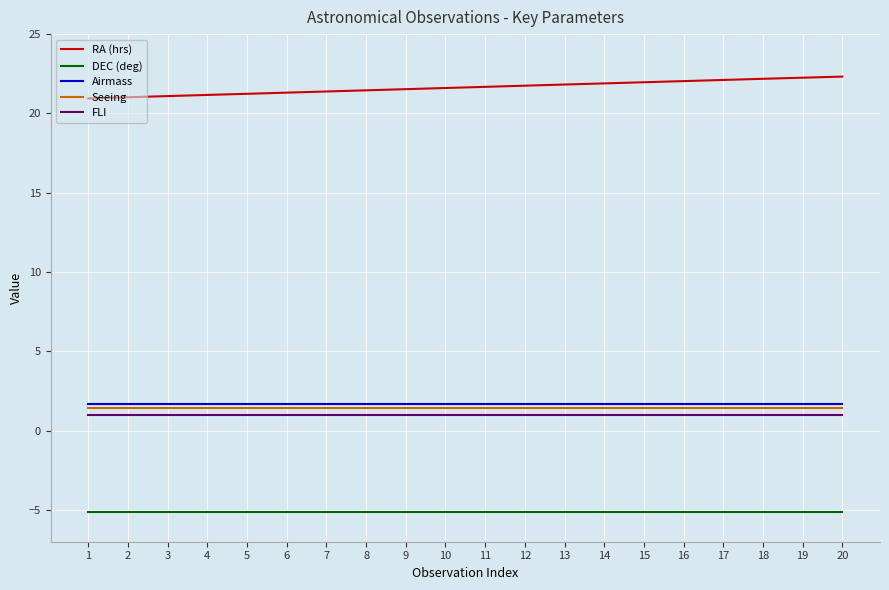

What is the minimum value for Airmass?

1.7